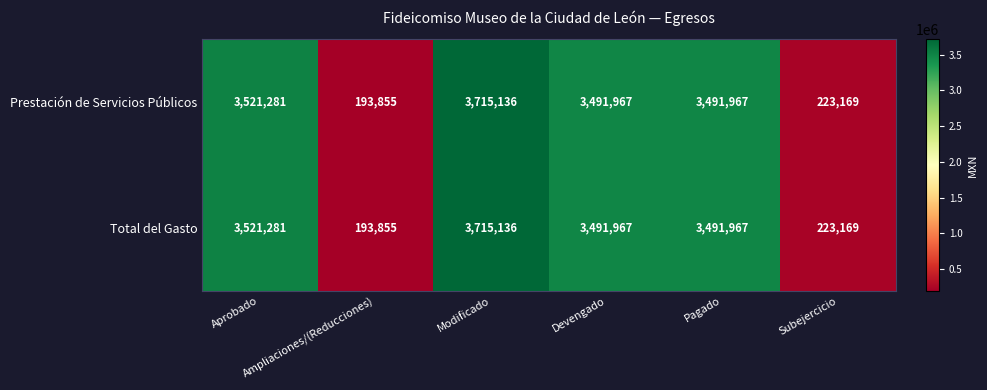

What is the smallest value displayed?

193855